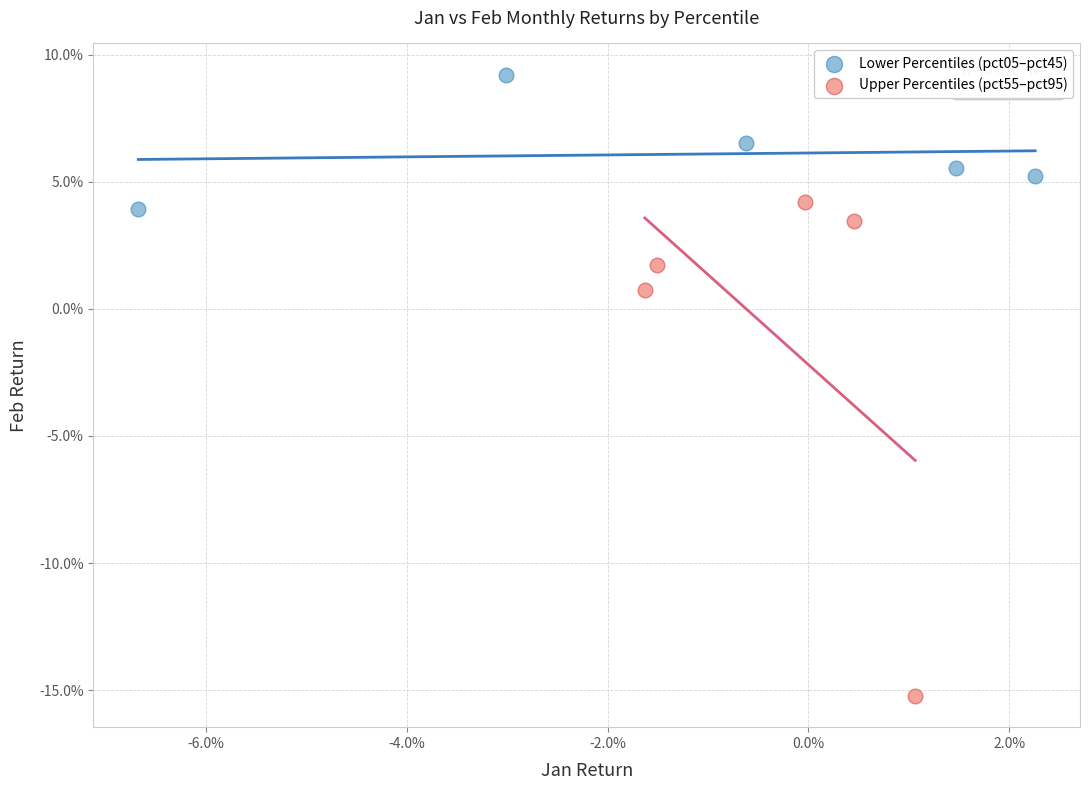

Which series contains the lowest Y value?

Upper Percentiles (pct55–pct95)